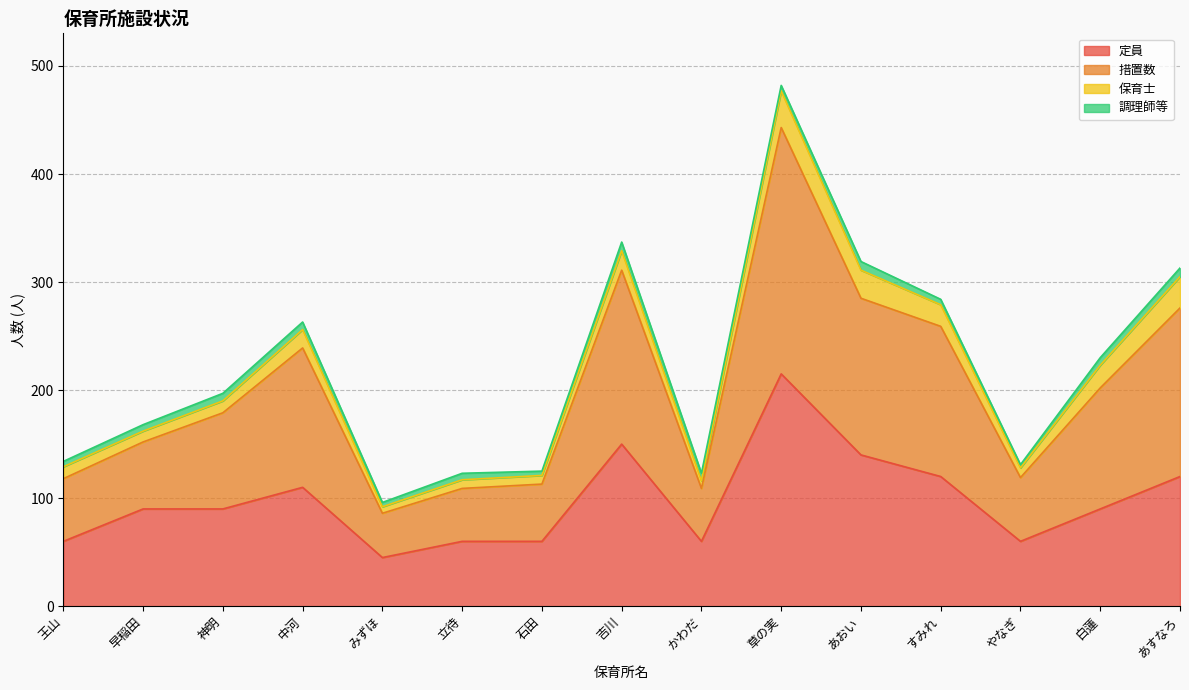

List the labels in order of 定員 value, largest first.

草の実, 吉川, あおい, すみれ, あすなろ, 中河, 早稲田, 神明, 白蓮, 王山, 立待, 石田, かわだ, やなぎ, みずほ